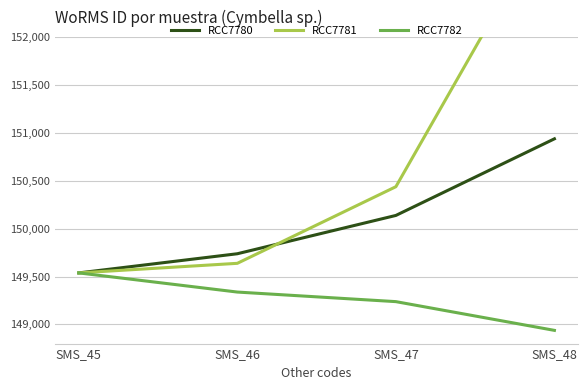

Which series has the widest spread of values?

RCC7781